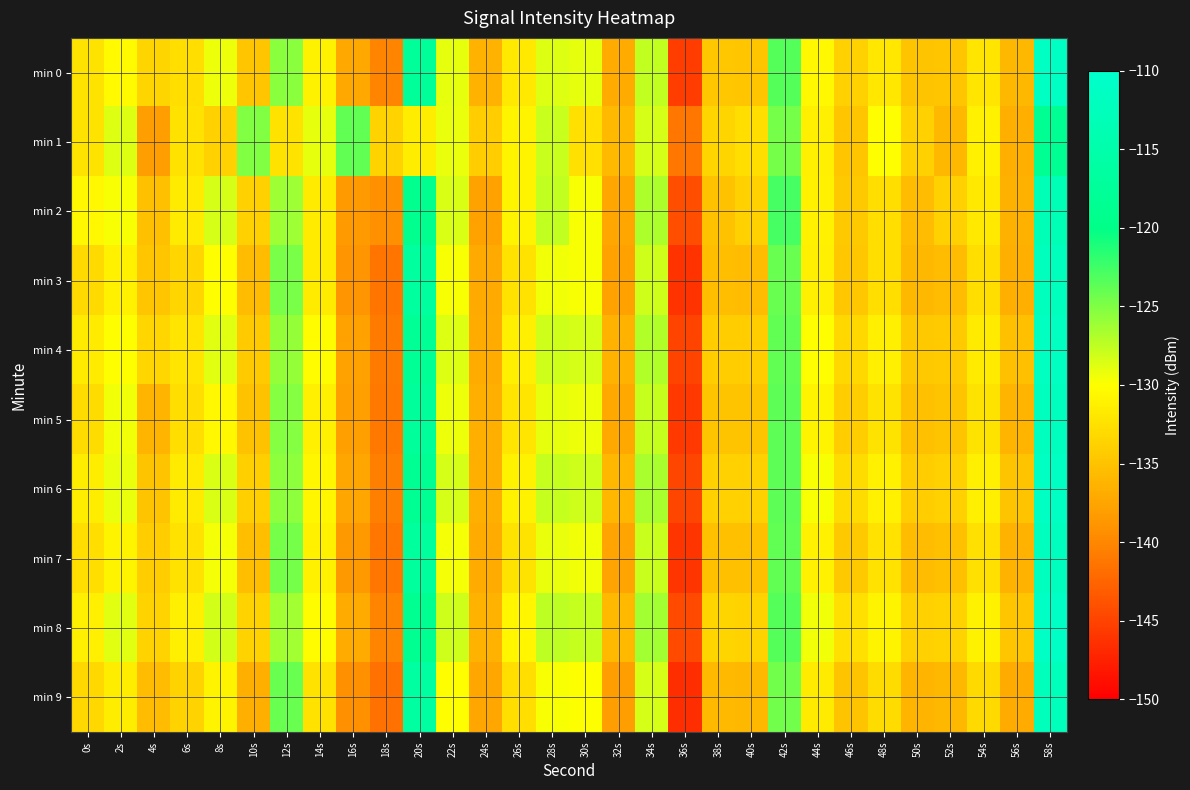

Which series has the largest total across all categories?

min 8